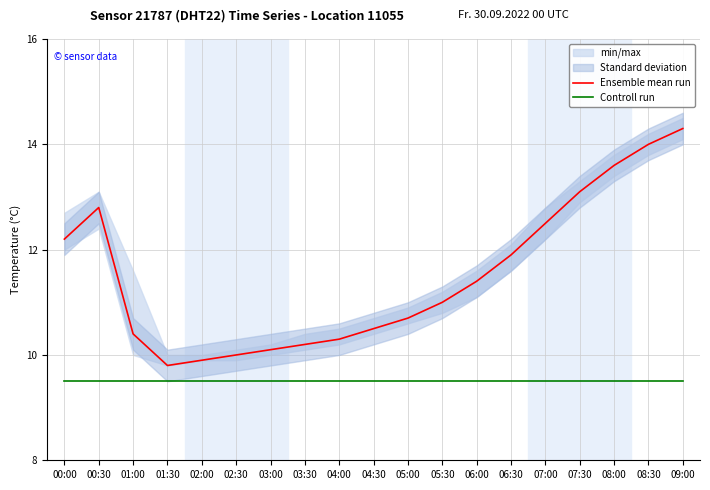

What is the value of the Controll run point at the 6th from the left?

9.5